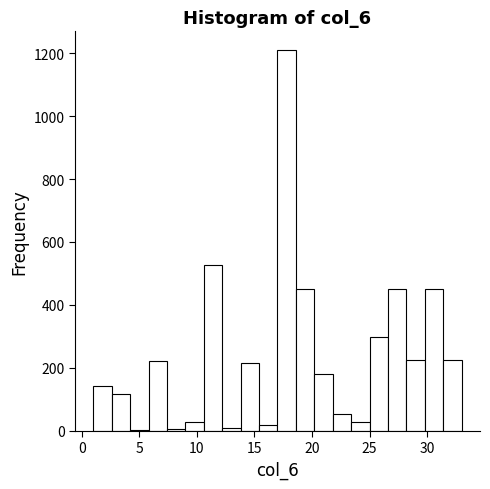

Around what value on the x-axis is the tallest bar? Give the approximate position of its centre, as read against the axis.

18.0